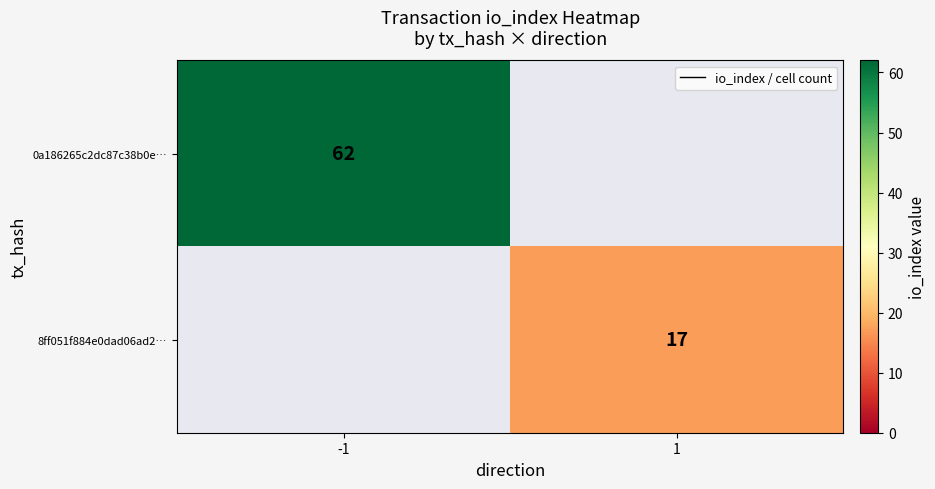

What is the difference between the maximum and minimum values in the 0a186265c2dc87c38b0e… series?

62